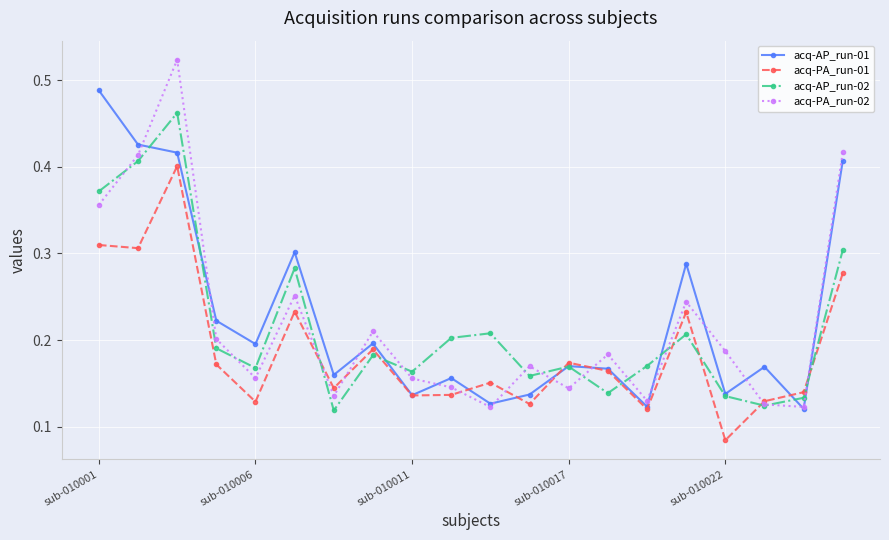

Count the acq-PA_run-02 values in the range 0 to 1.

20